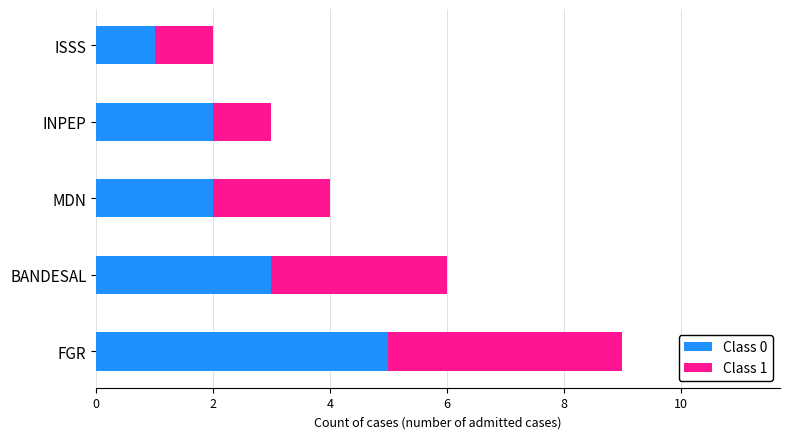

What is the total value across all series at BANDESAL?

6